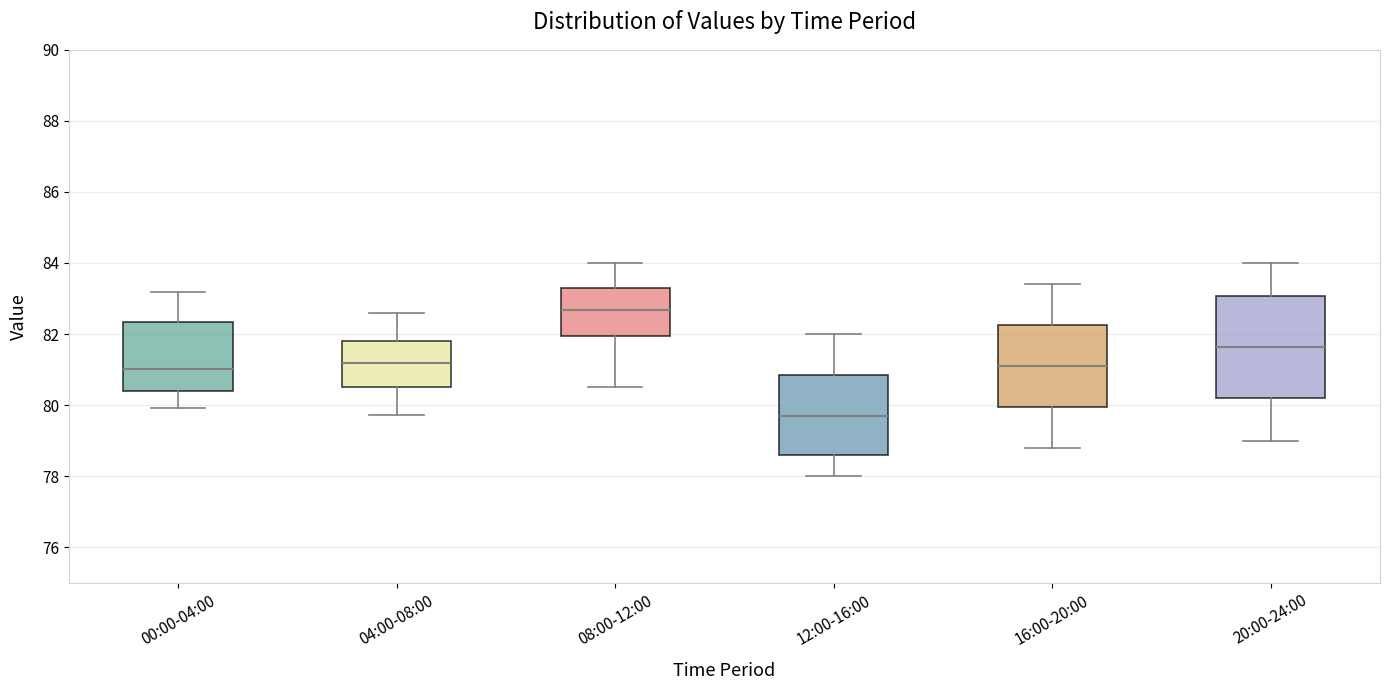

Which box has the highest median line?

08:00-12:00